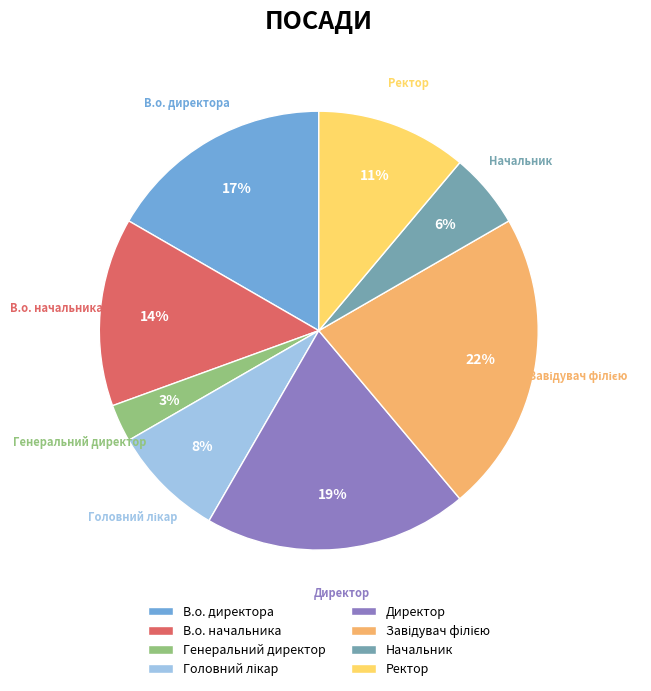

To the nearest percent, what is the difference between the Генеральний директор and Ректор slice percentages?

8%